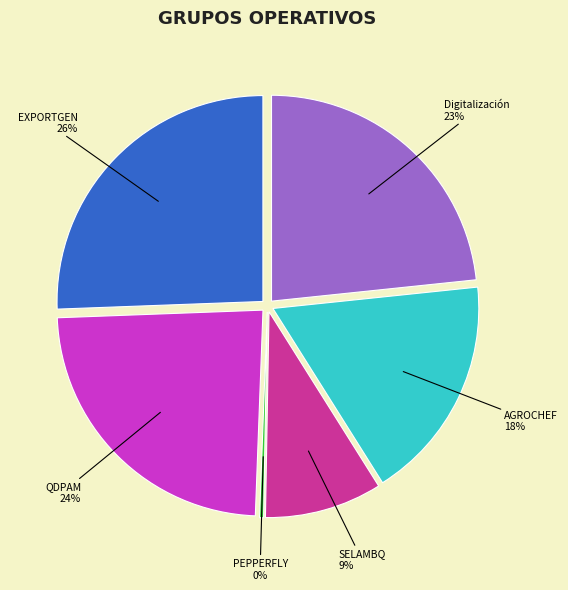

True or false: EXPORTGEN accounts for 26% of the total.

True